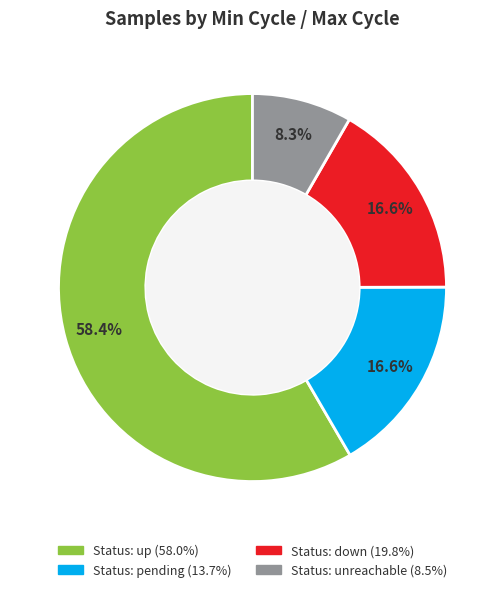

How many slices are in this pie chart?

4